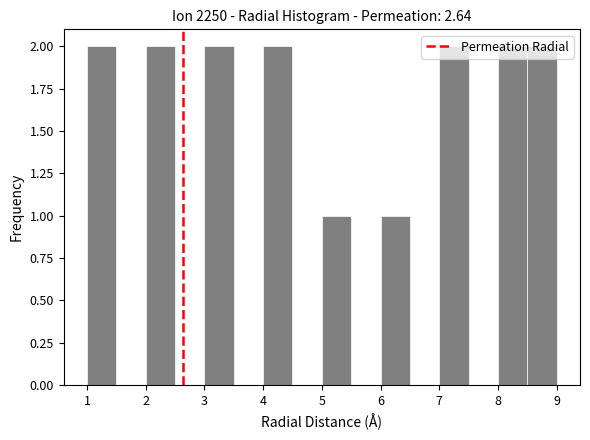

Reading left to right, list every bar in this chart as the range it spans on the x-axis followed by its height. The values are not printed on the chart, so give them approximately, as read against the axis.

1.0 to 1.5: 2
1.5 to 2.0: 0
2.0 to 2.5: 2
2.5 to 3.0: 0
3.0 to 3.5: 2
3.5 to 4.0: 0
4.0 to 4.5: 2
4.5 to 5.0: 0
5.0 to 5.5: 1
5.5 to 6.0: 0
6.0 to 6.5: 1
6.5 to 7.0: 0
7.0 to 7.5: 2
7.5 to 8.0: 0
8.0 to 8.5: 2
8.5 to 9.0: 2